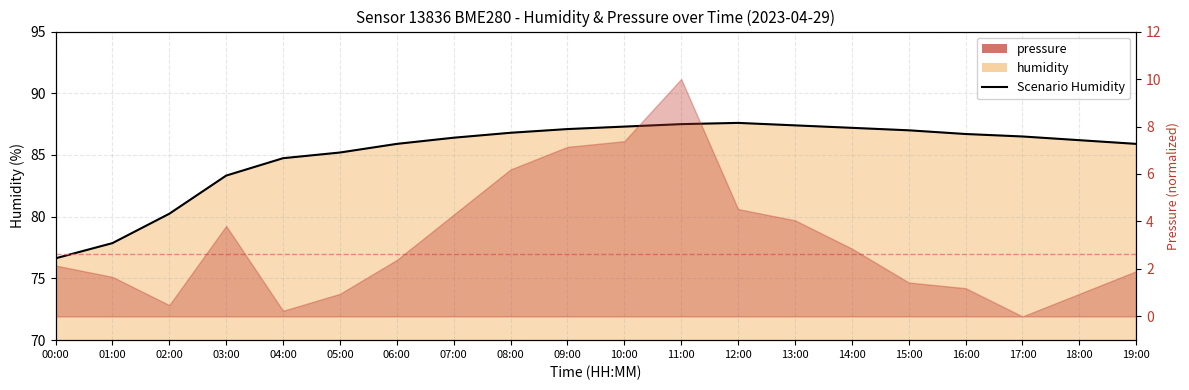

Does the chart display data point markers on the line(s)?

No